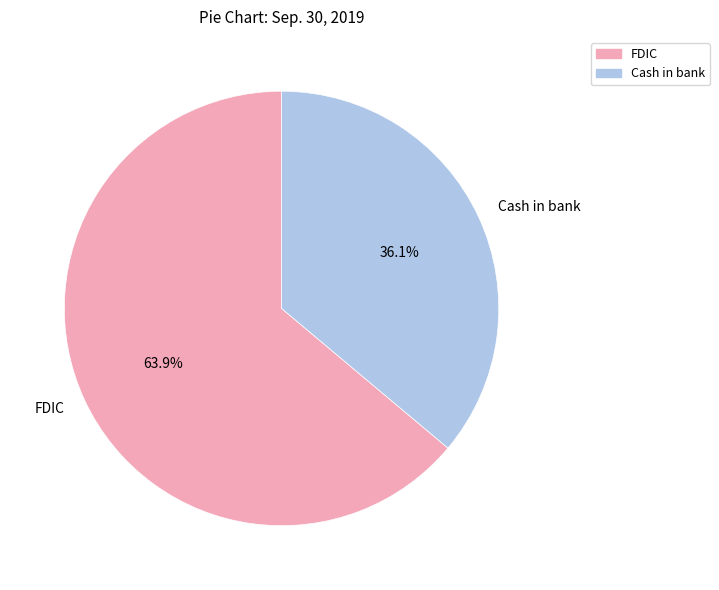

What percentage do FDIC and Cash in bank together represent?

100.0%